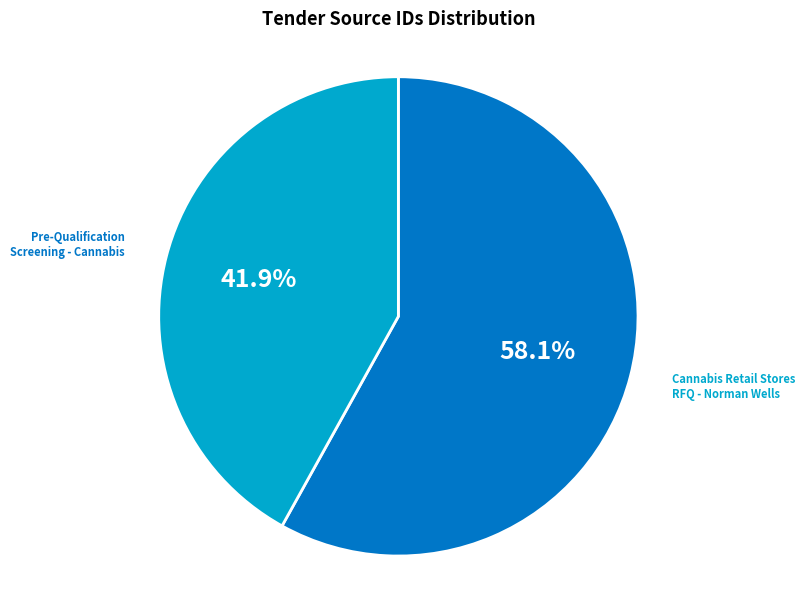

Between Cannabis Retail Stores RFQ - Norman Wells and Pre-Qualification Screening - Cannabis, which is larger?

Cannabis Retail Stores RFQ - Norman Wells